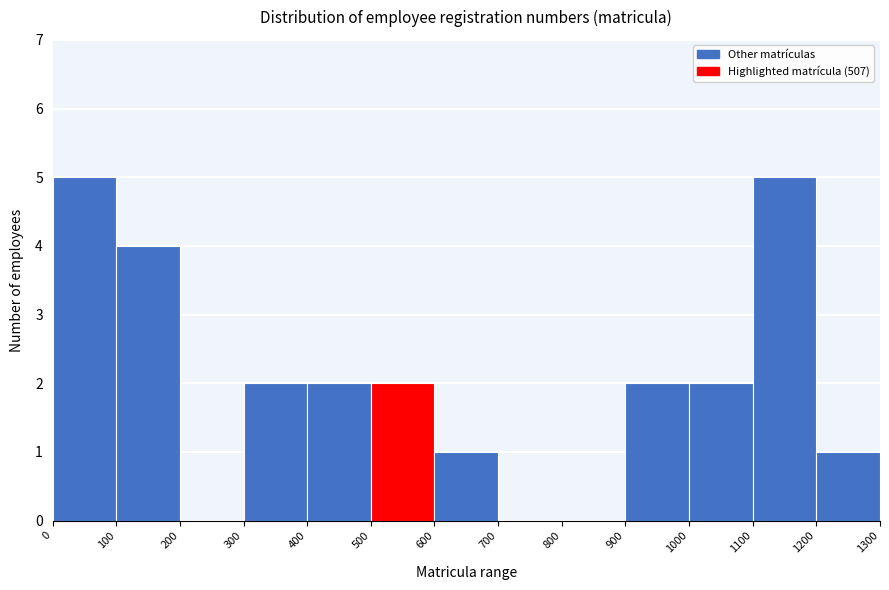

Reading left to right, transcribe this chart: for each bar, give the range it covers on the x-axis and its height. The values are not printed on the chart, so give them approximately, as read against the axis.

0 to 100: 5
100 to 200: 4
200 to 300: 0
300 to 400: 2
400 to 500: 2
500 to 600: 2
600 to 700: 1
700 to 800: 0
800 to 900: 0
900 to 1000: 2
1000 to 1100: 2
1100 to 1200: 5
1200 to 1300: 1